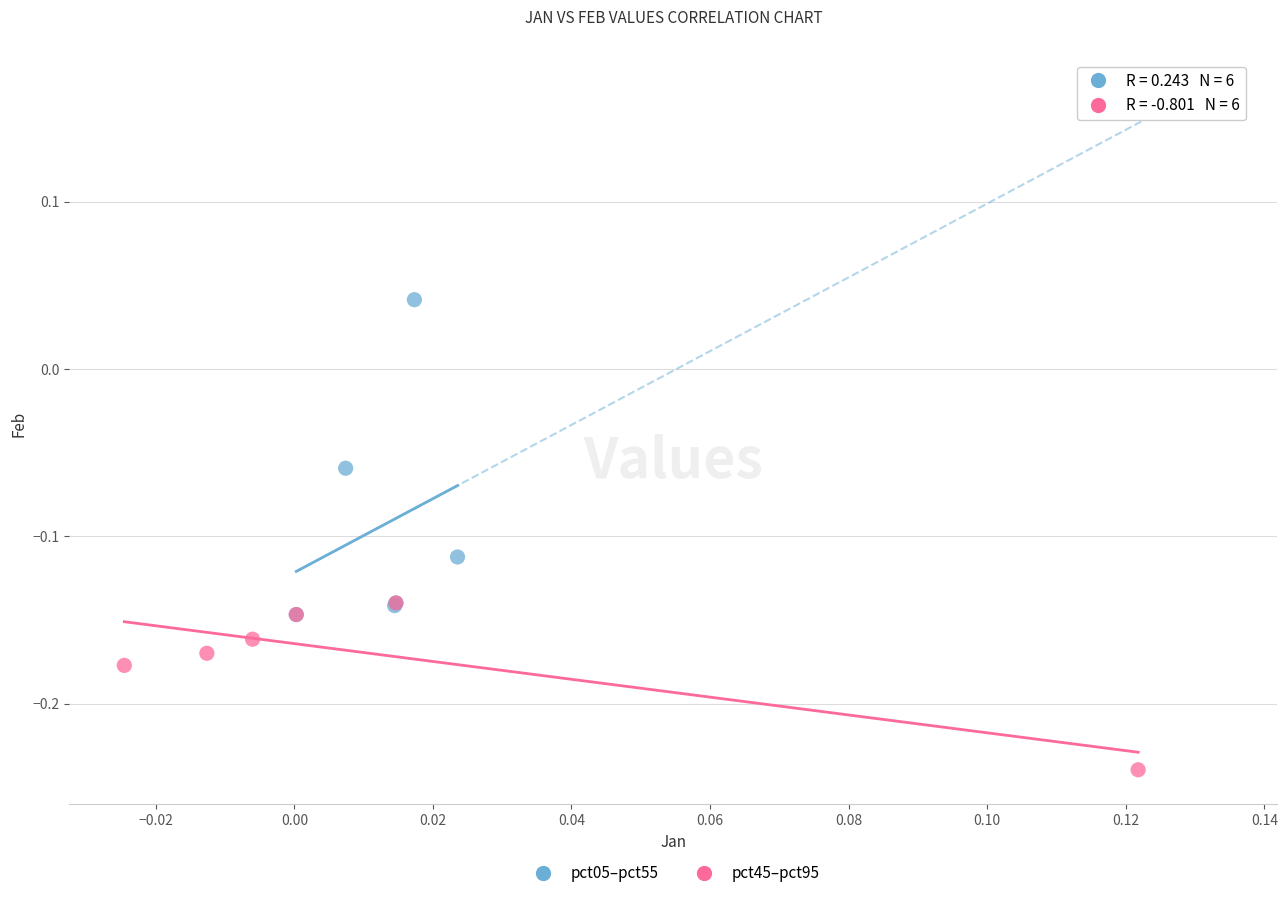

Which series reaches the minimum Y coordinate?

pct45–pct95